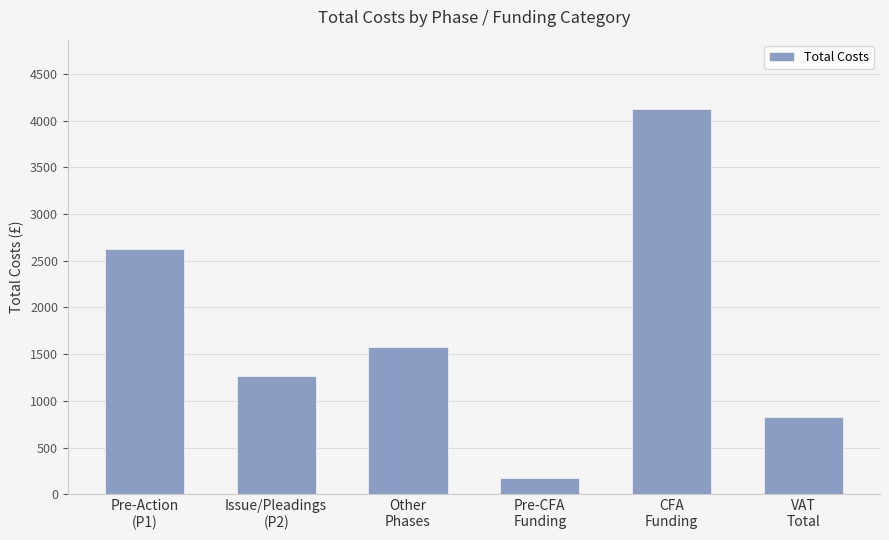

What value does the data have at Pre-CFA
Funding?

172.8